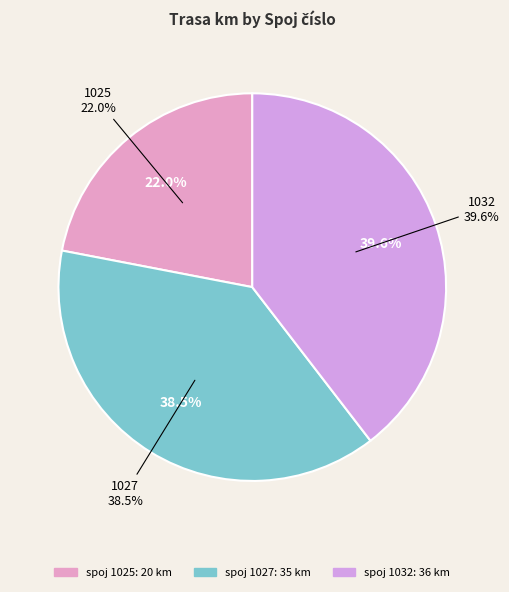

Is the sum of 1032 and 1025 greater than half?

Yes